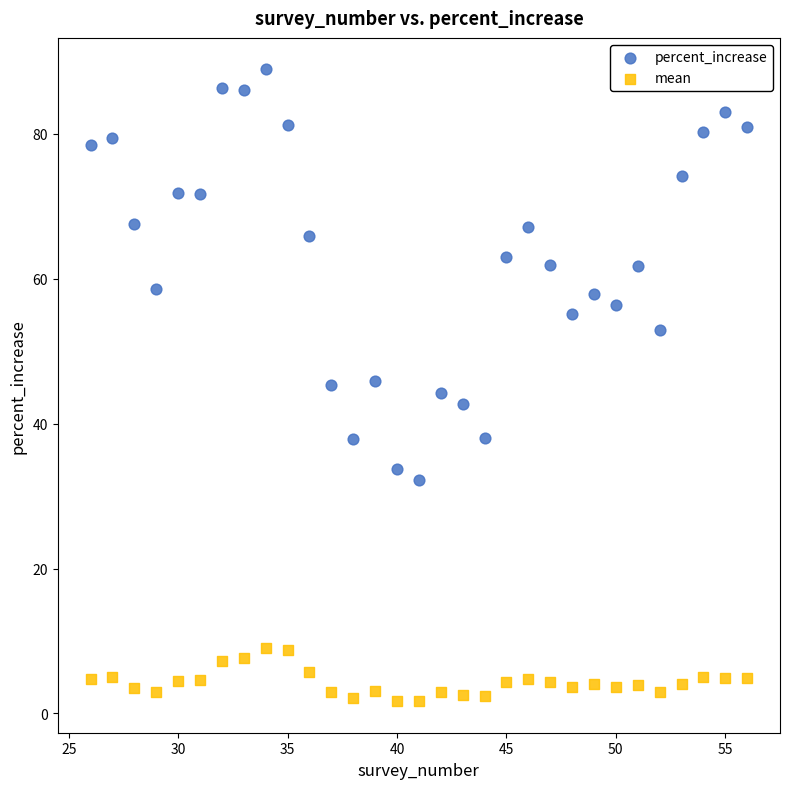

Which series has the widest spread of Y values?

percent_increase